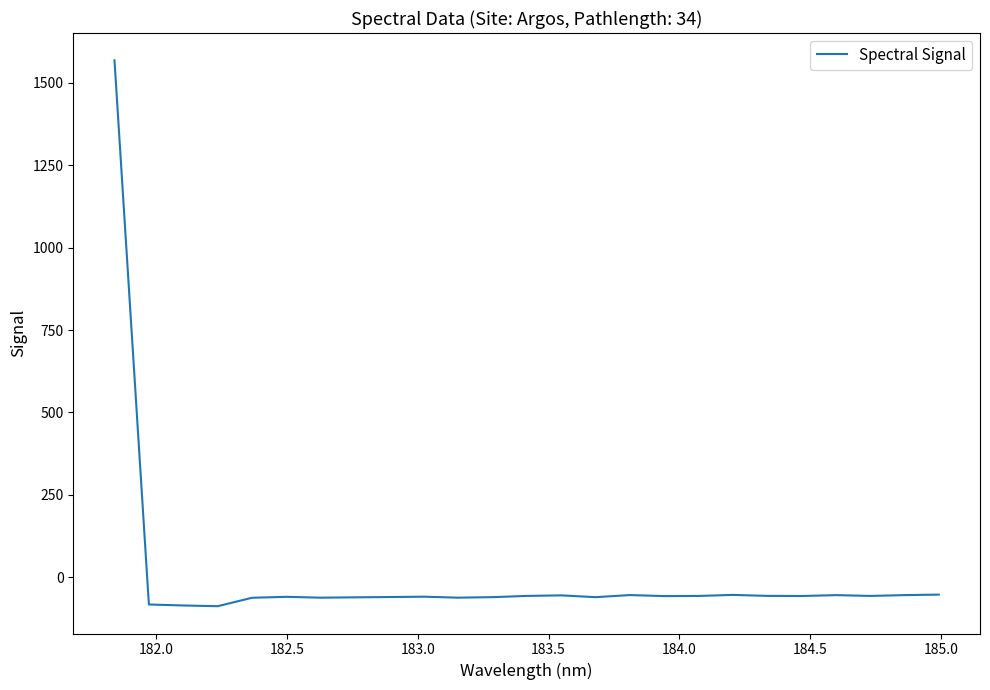

What is the maximum value shown in the chart?

1568.8